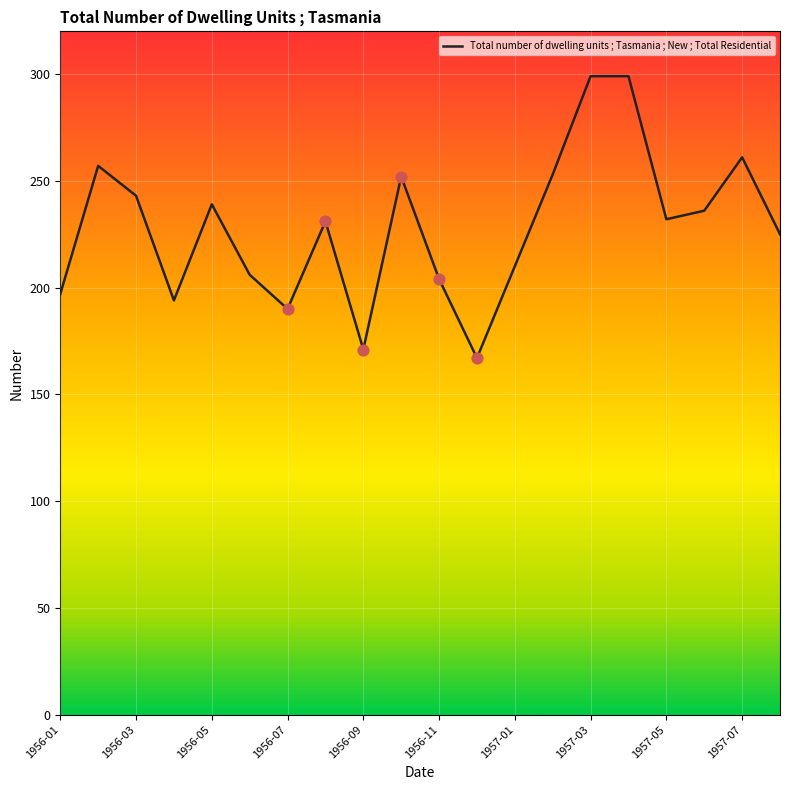

What is the smallest value displayed?

167